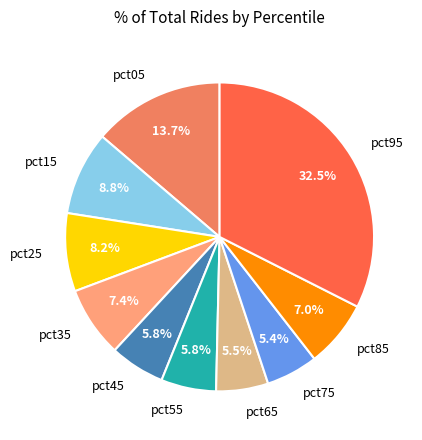

What percentage is NOT represented by pct65?

94.5%